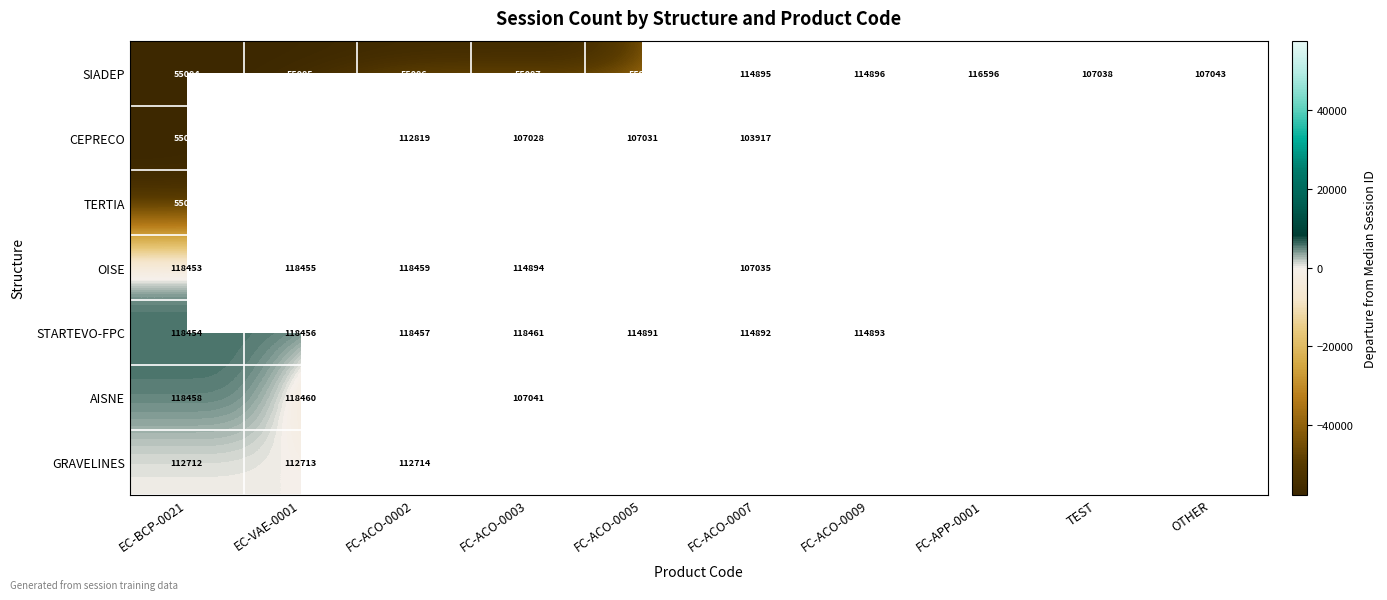

The value of STARTEVO-FPC at FC-ACO-0007 is 168152.5. True or false?

False